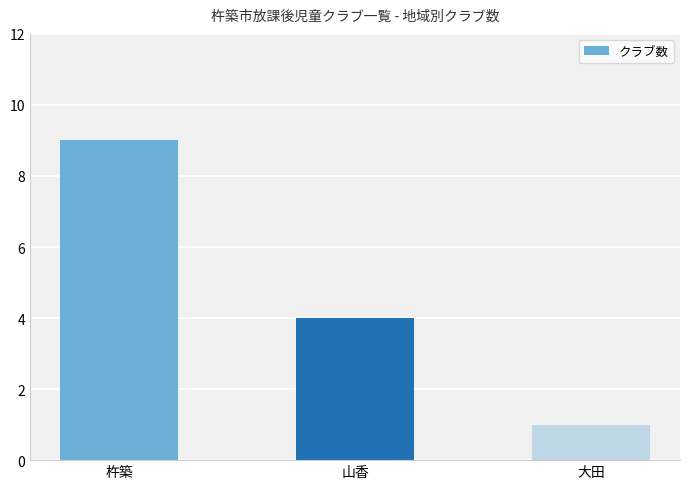

Which has a higher value, 山香 or 杵築?

杵築